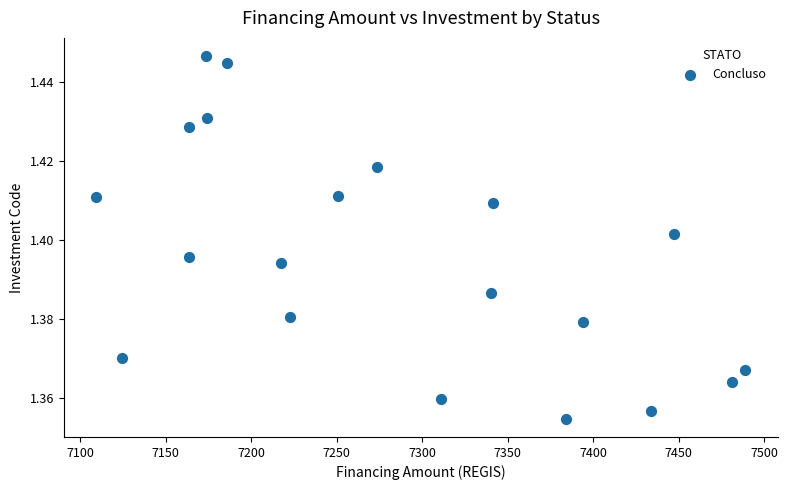

What is the range of X values (max minus min)?

379.7